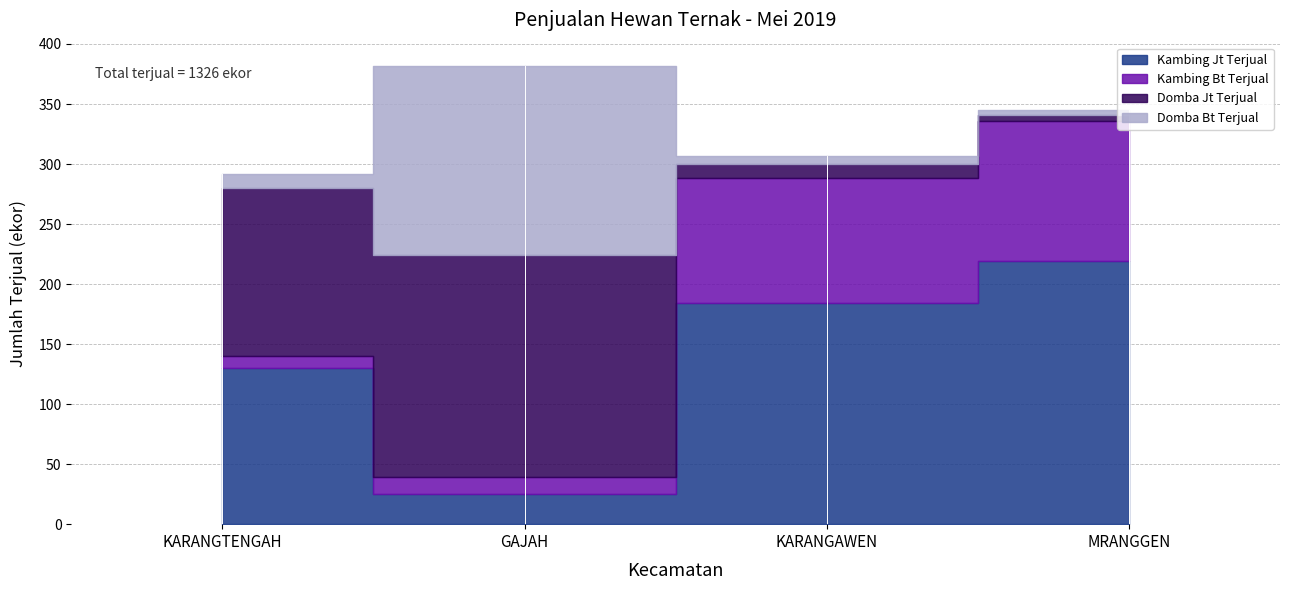

The Kambing Bt Terjual series shows 117 at MRANGGEN. True or false?

True